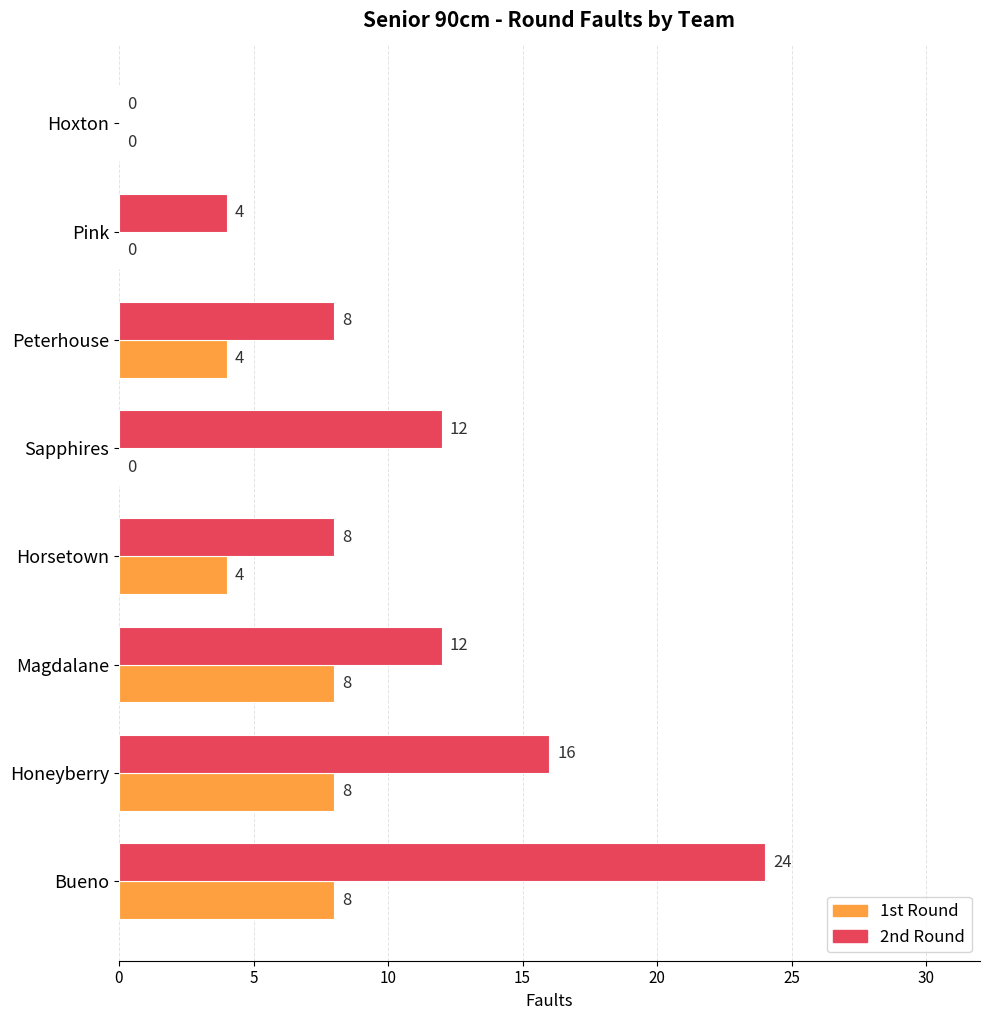

How many 1st Round values are between 0 and 8?

8